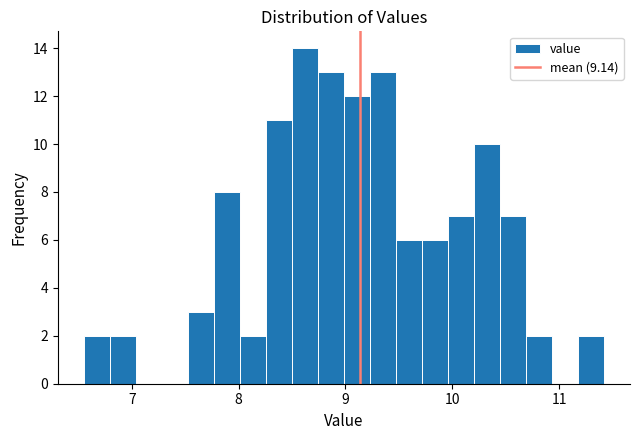

Around what value on the x-axis is the tallest bar? Give the approximate position of its centre, as read against the axis.

8.6